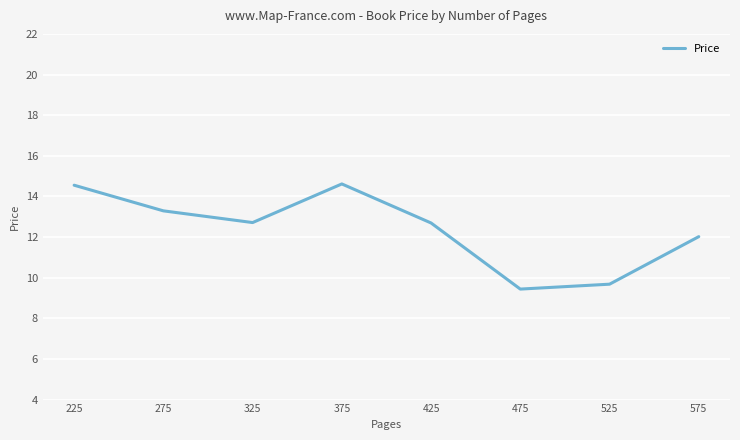

Approximately how many times larger is the value at 275 compared to 325?

1.0